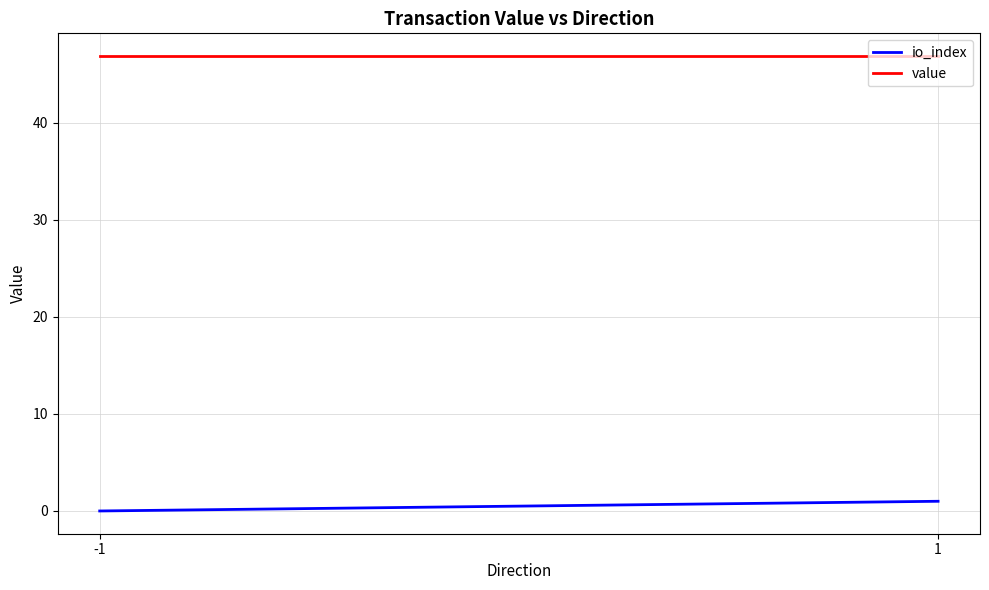

What is the average value of the value series?

46.9